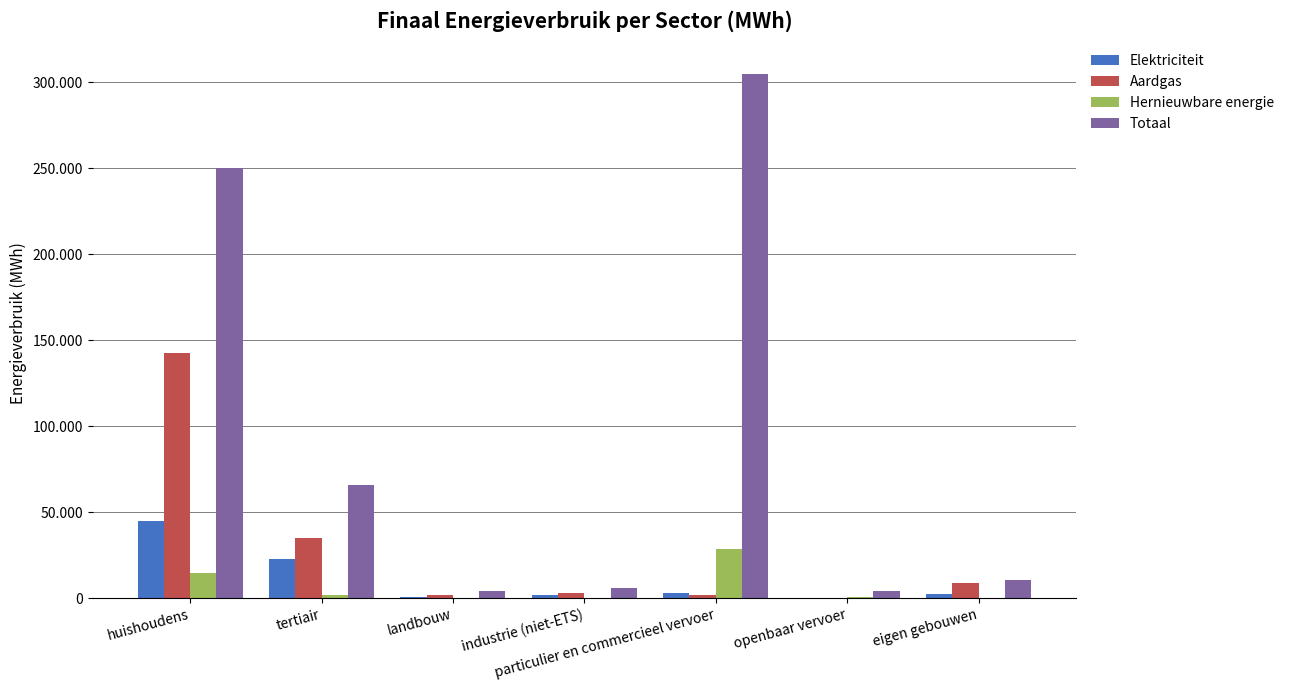

Are the bars grouped side by side (vs. stacked)?

Yes